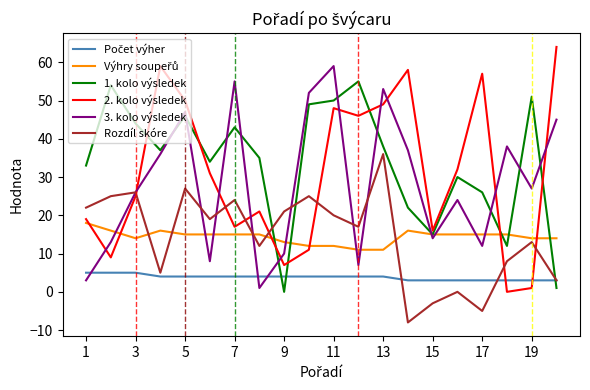

How many intersections are there between Rozdíl skóre and 2. kolo výsledek?

7